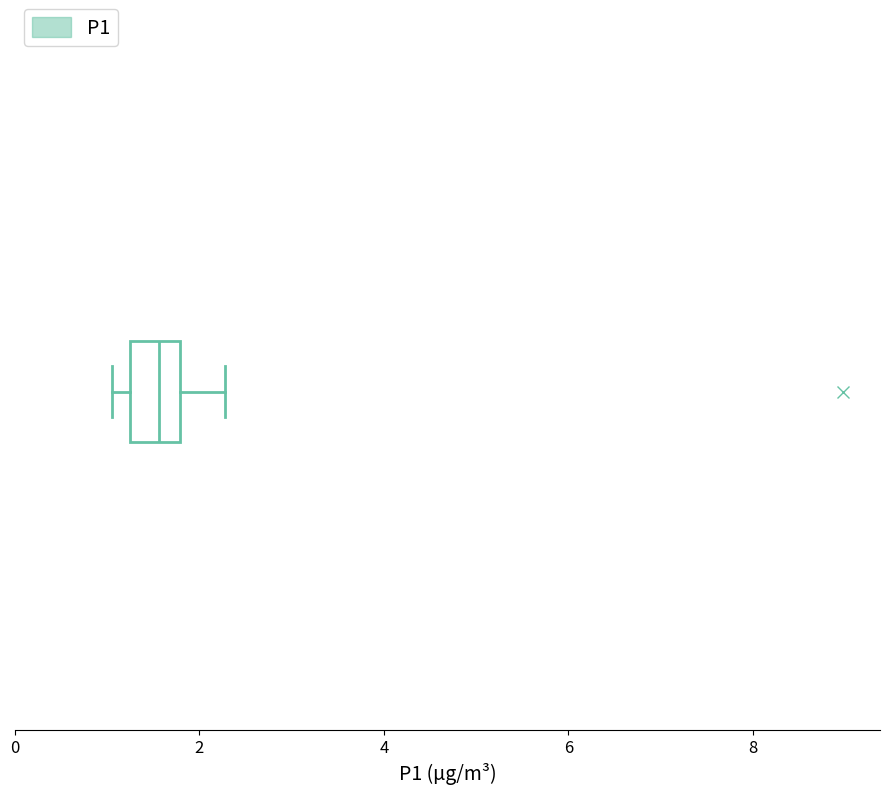

Read this box plot against the x-axis: the position of the median line, the range covered by the box, and the ends of both whiskers. The values are not printed on the chart, so give them approximately, as read against the axis.

median 1.6, box 1.2 to 1.8, whiskers 1.0 to 2.2